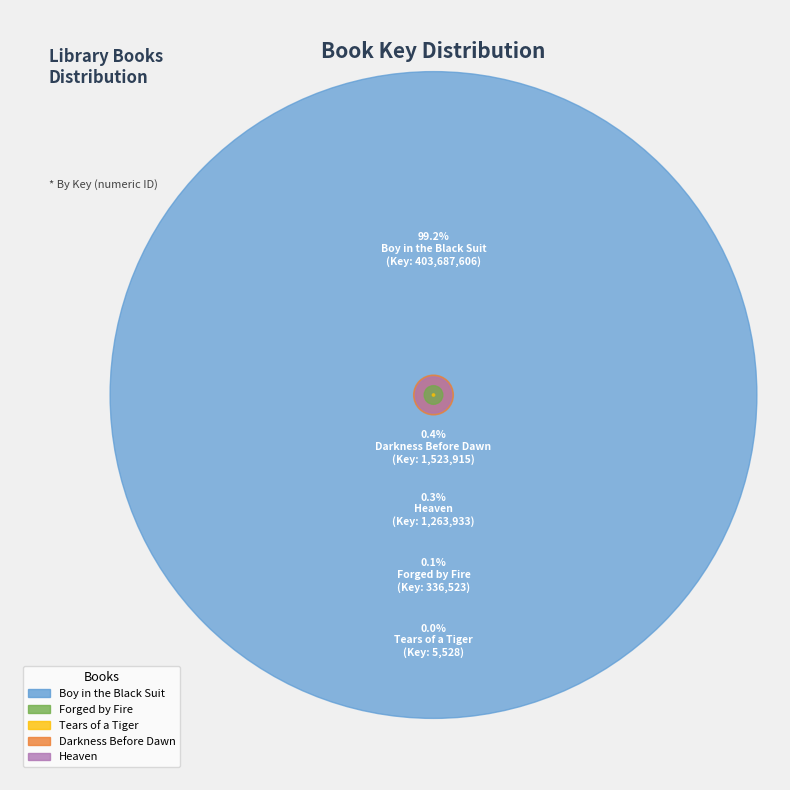

Which category accounts for the majority?

Boy in the Black Suit